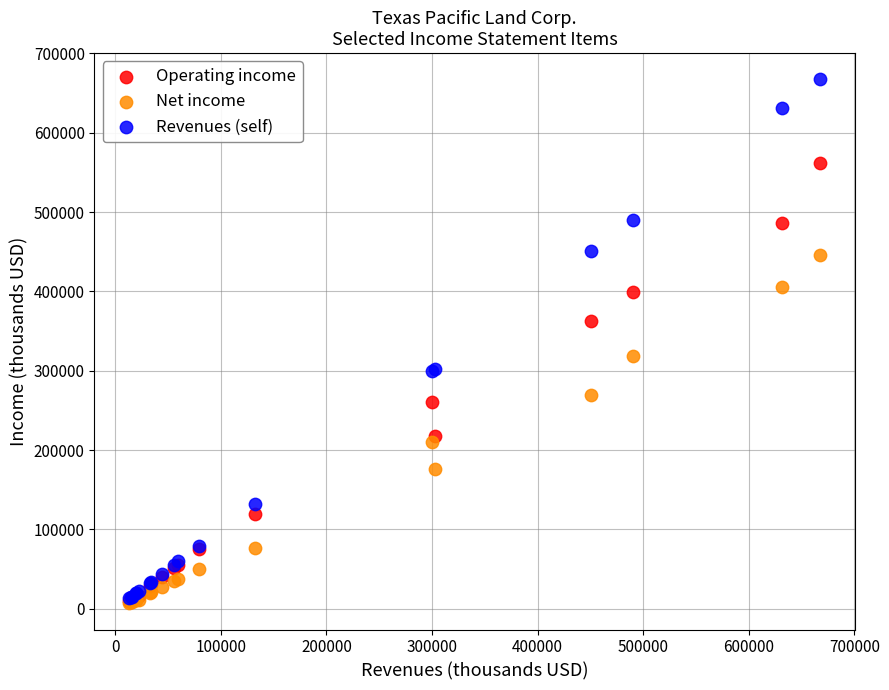

Which series has the widest spread of Y values?

Revenues (self)